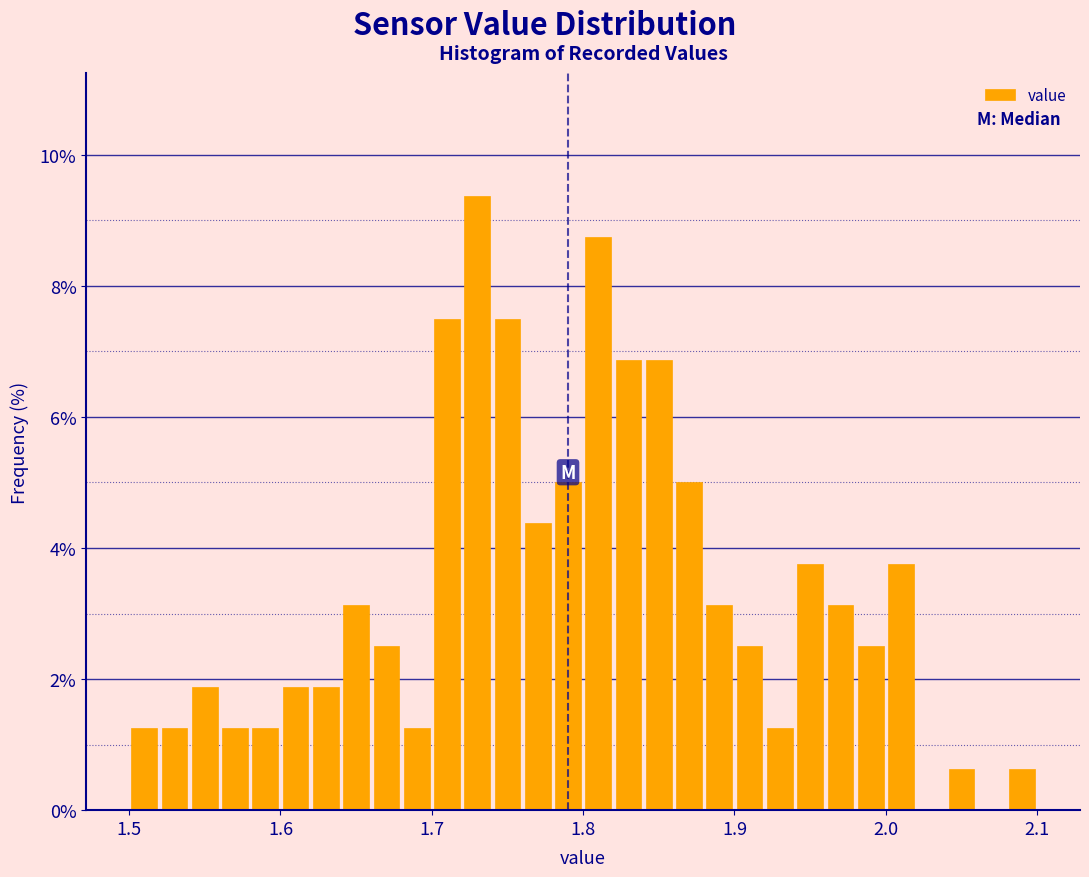

Around what value on the x-axis is the tallest bar? Give the approximate position of its centre, as read against the axis.

1.73